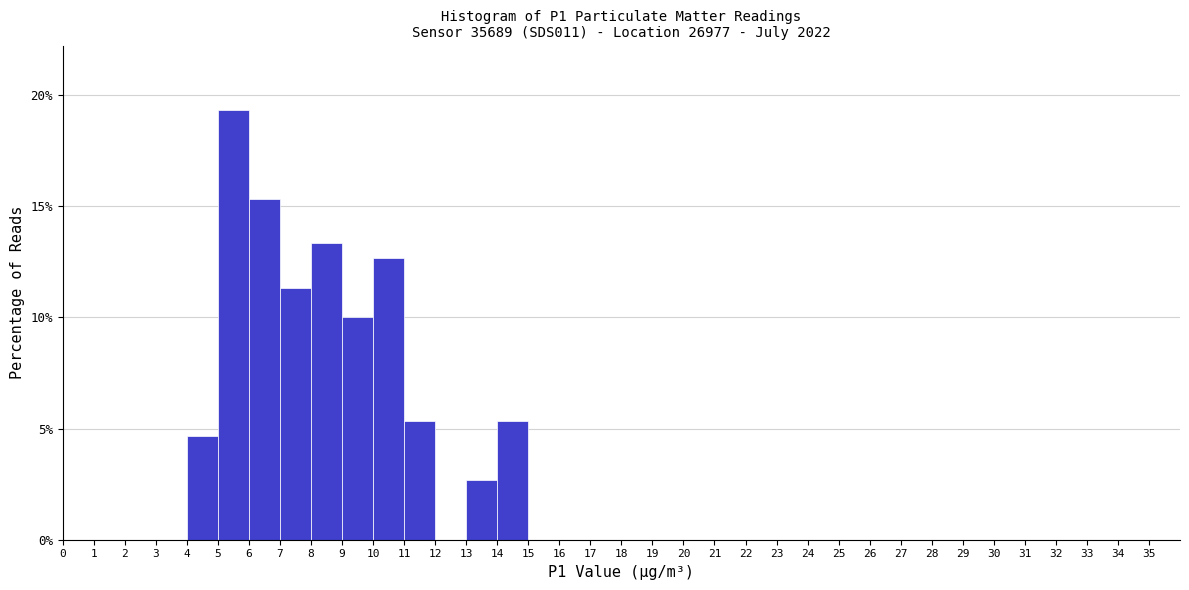

Which range on the x-axis has the tallest bar?

5 to 6